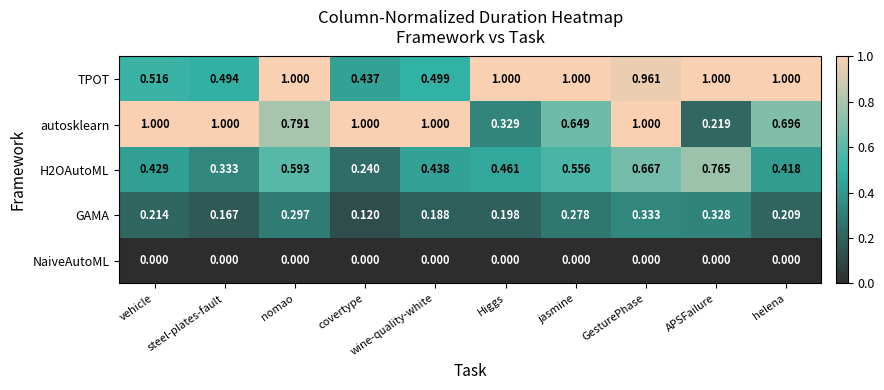

List the labels in order of GAMA value, largest first.

GesturePhase, APSFailure, nomao, jasmine, vehicle, helena, Higgs, wine-quality-white, steel-plates-fault, covertype